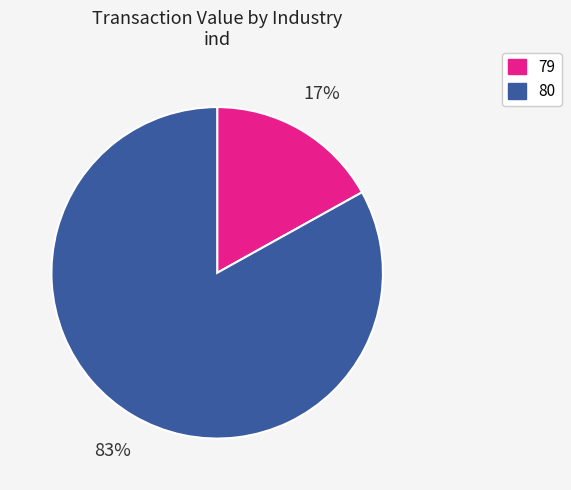

True or false: 79 accounts for 17% of the total.

True